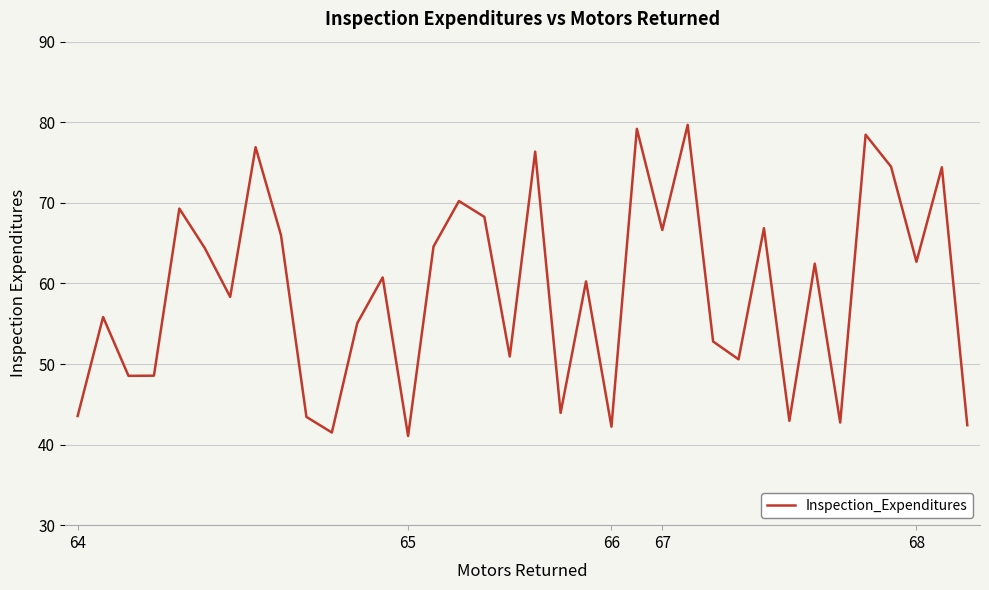

What is the difference between the maximum and minimum values?

38.6